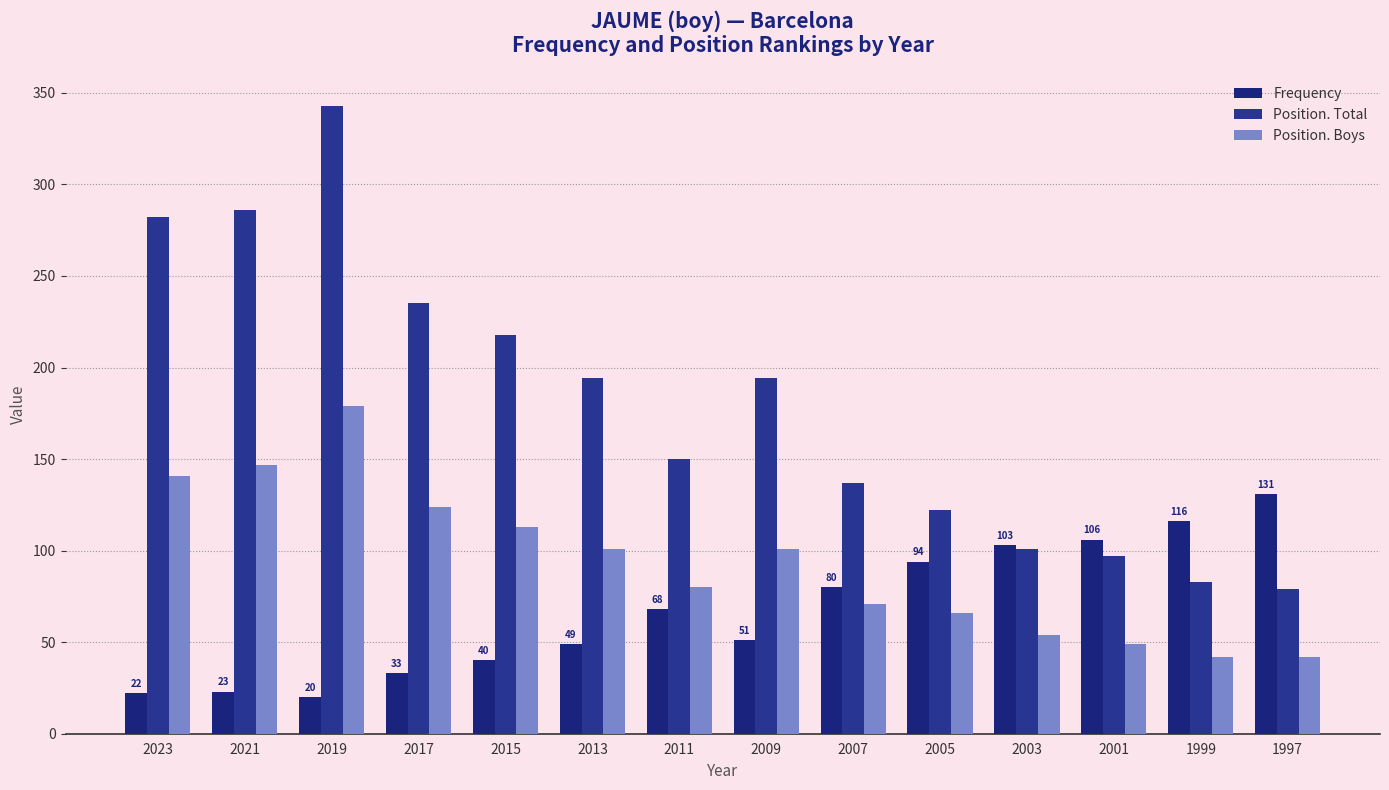

How many bars are there in total?

42